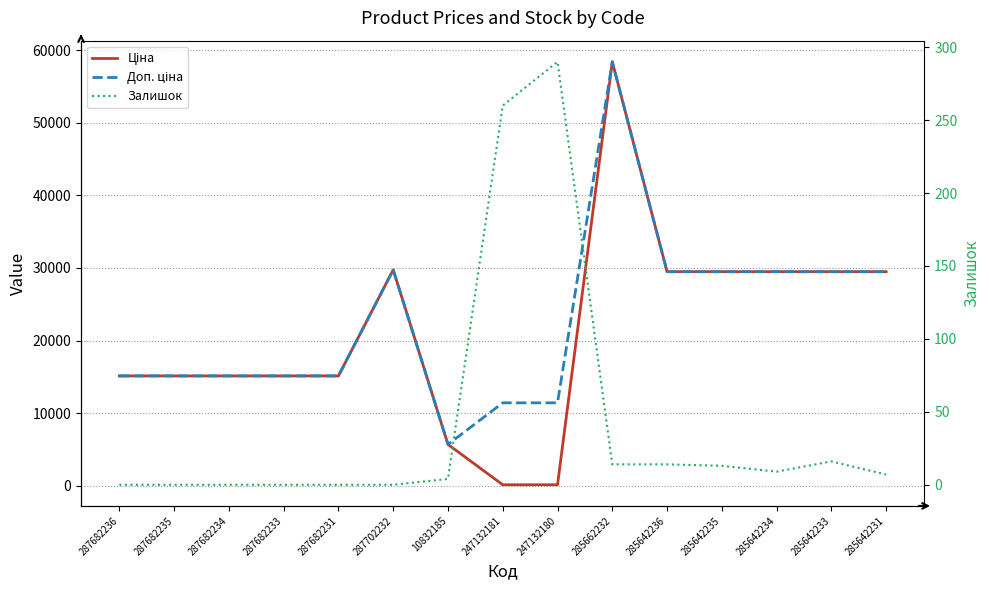

True or false: Доп. ціна and Залишок intersect in this chart.

False